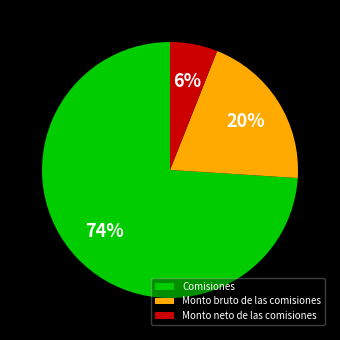

To the nearest percent, what is the difference between the largest and smallest slice percentages?

68%